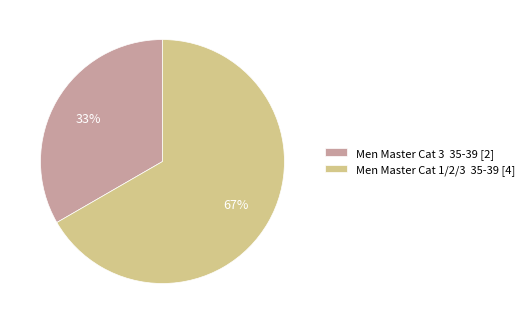

To the nearest percent, what is the average slice percentage?

50%